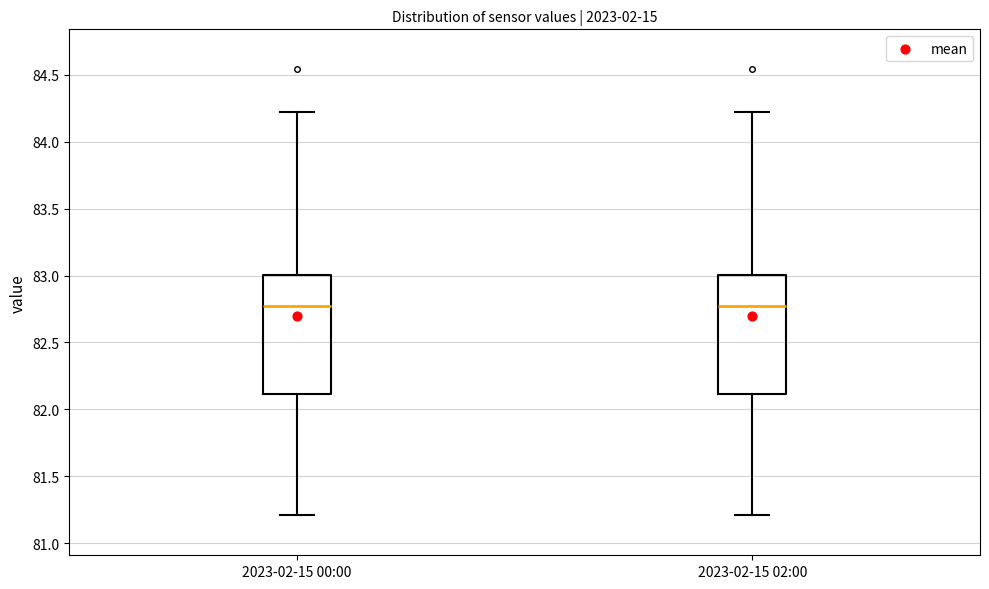

Reading left to right, transcribe this box plot: for each box, give where its median line is, the range the box spans, and where its two whiskers end, as read against the y-axis. The values are not printed on the chart, so give them approximately, as read against the axis.

2023-02-15 00:00: median 82.8, box 82.1 to 83.0, whiskers 81.2 to 84.2
2023-02-15 02:00: median 82.8, box 82.1 to 83.0, whiskers 81.2 to 84.2